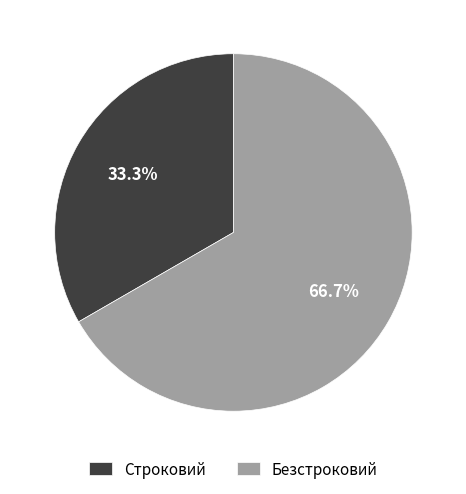

Which category has the smallest portion of the pie?

Строковий